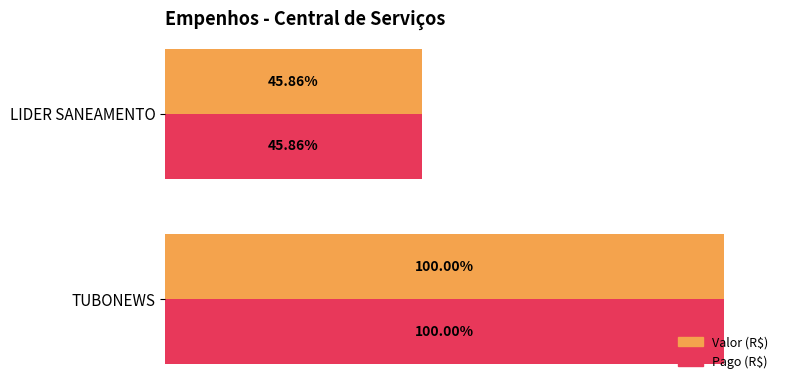

List the labels in order of Valor (R$) value, smallest first.

LIDER SANEAMENTO, TUBONEWS